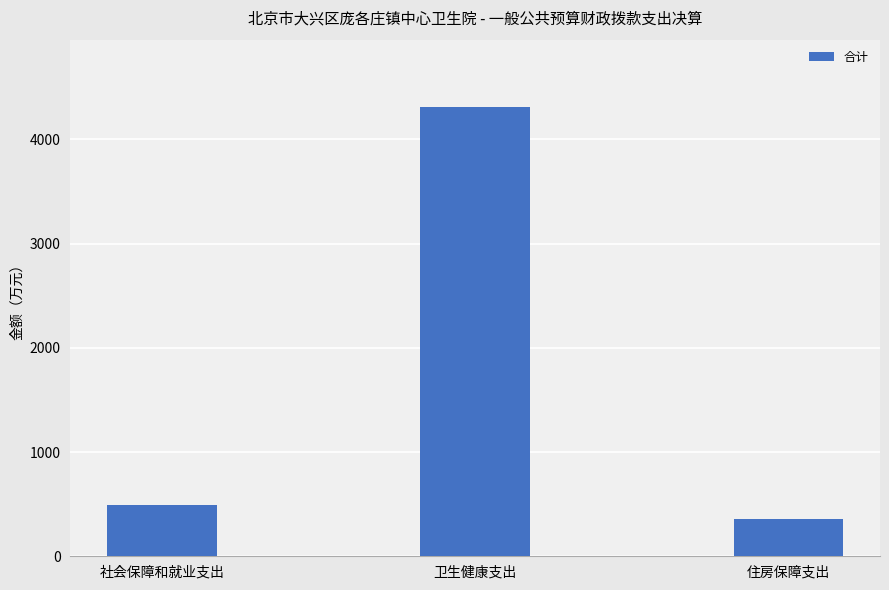

Does the chart contain any negative values?

No